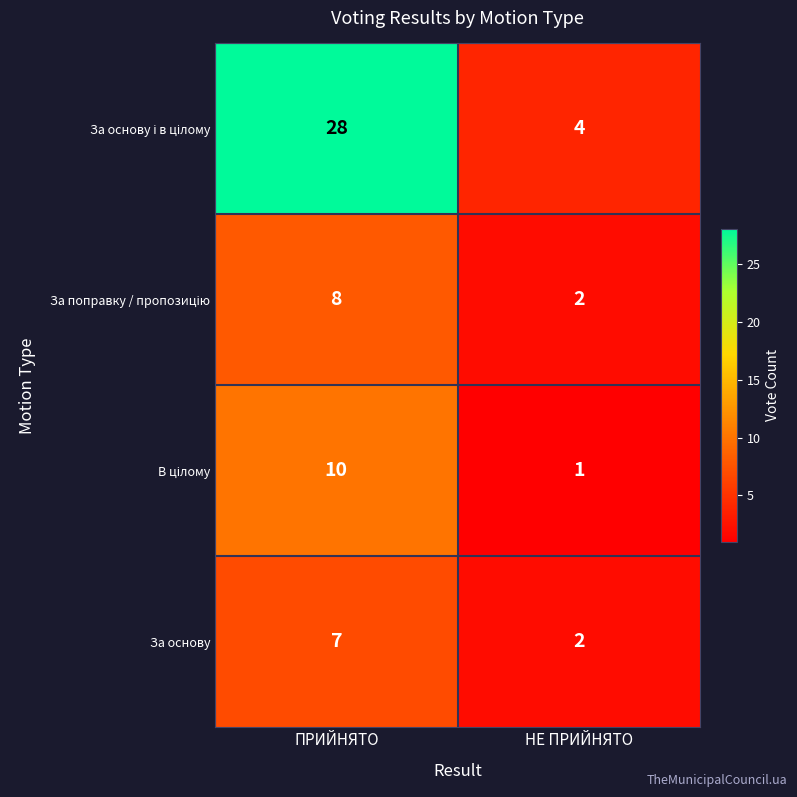

What is the difference between the maximum and minimum values in the За основу series?

5